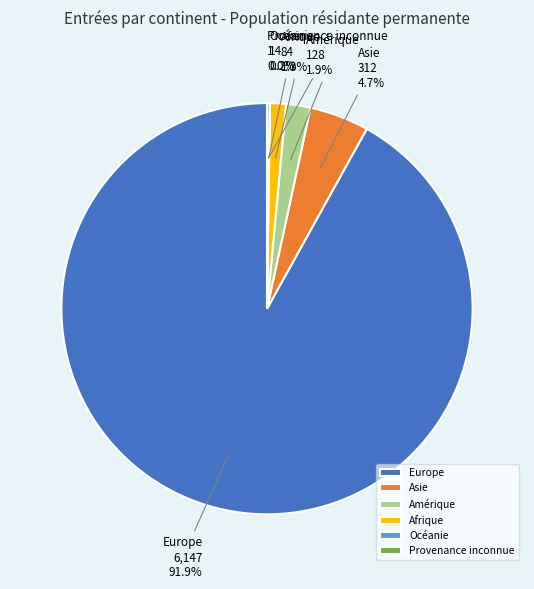

To the nearest percent, what is the difference between the largest and smallest slice percentages?

92%